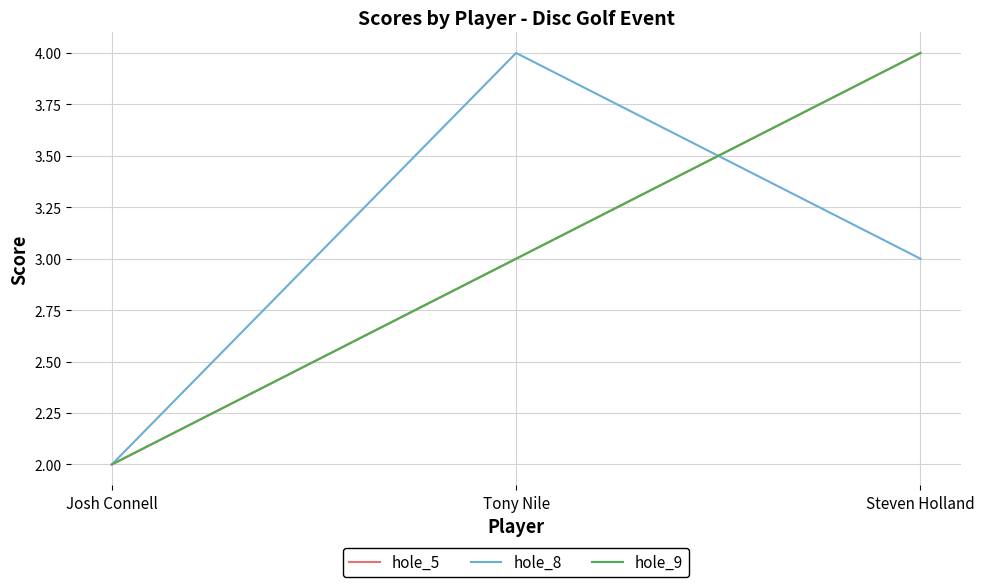

Rank the categories by hole_8 value from highest to lowest.

Tony Nile, Steven Holland, Josh Connell